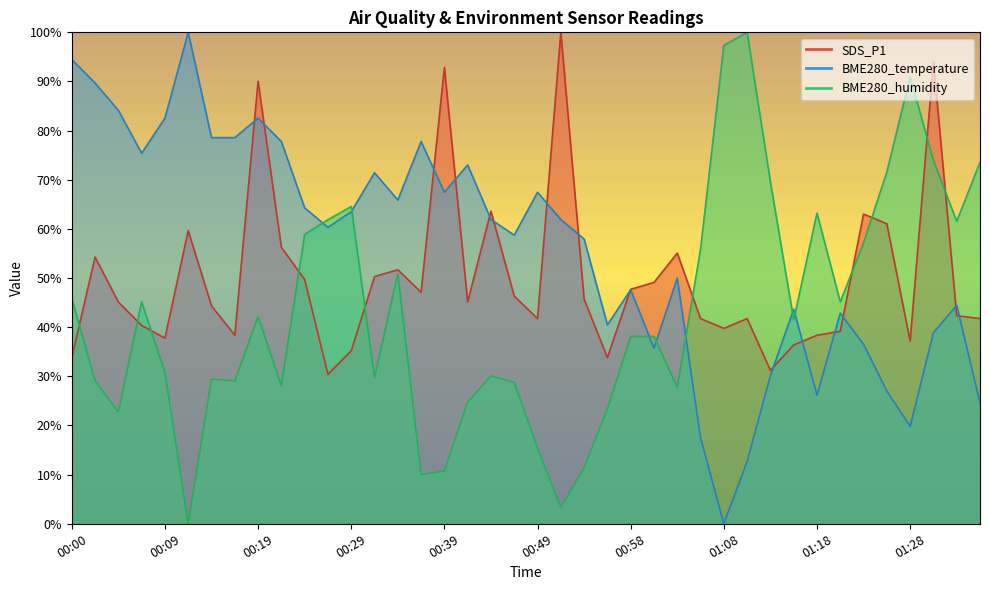

Between which two adjacent categories do BME280_temperature and SDS_P1 first intersect?

00:17 and 00:19